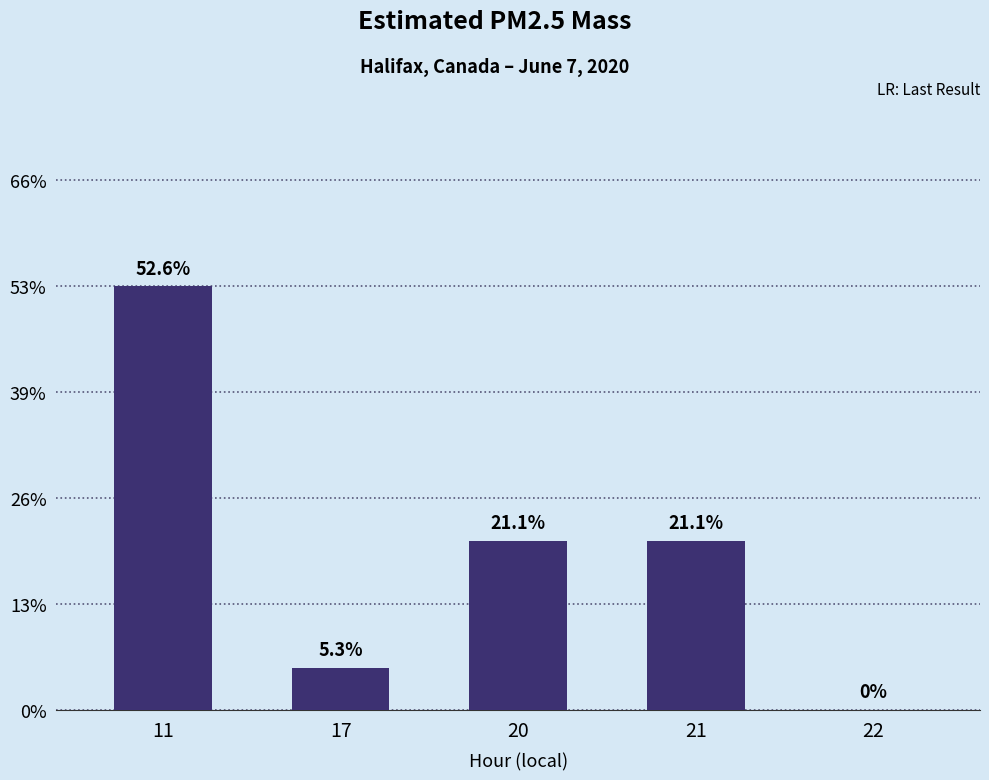

Are the bars horizontal?

No